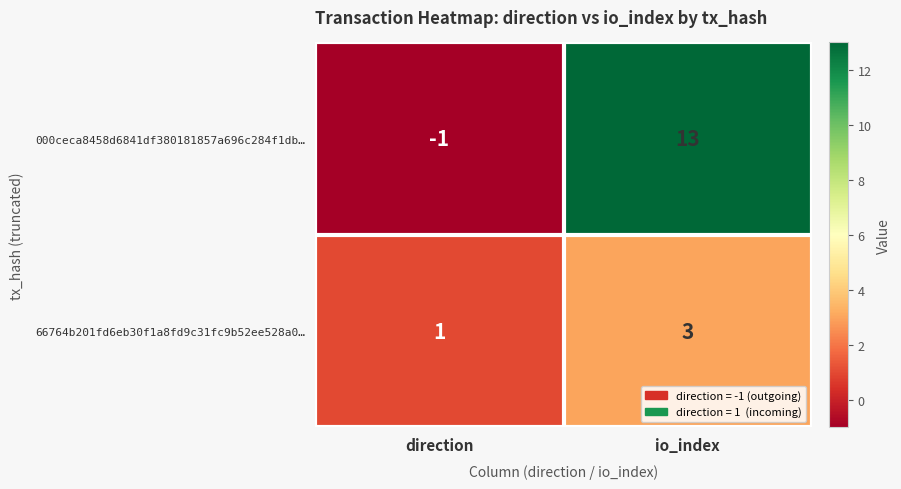

List the series in order of their peak value, highest first.

000ceca8458d6841df380181857a696c284f1db…, 66764b201fd6eb30f1a8fd9c31fc9b52ee528a0…